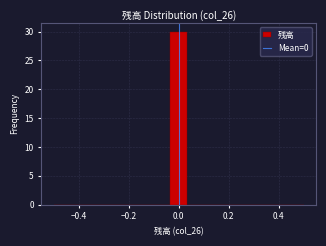

Read against the x-axis, roughly where is the centre of the tallest bar?

0.00